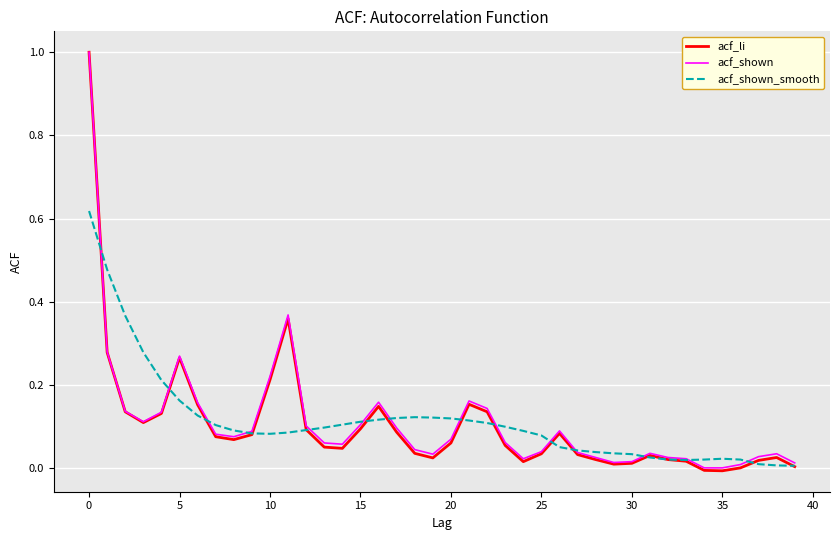

Which series has the widest spread of values?

acf_li